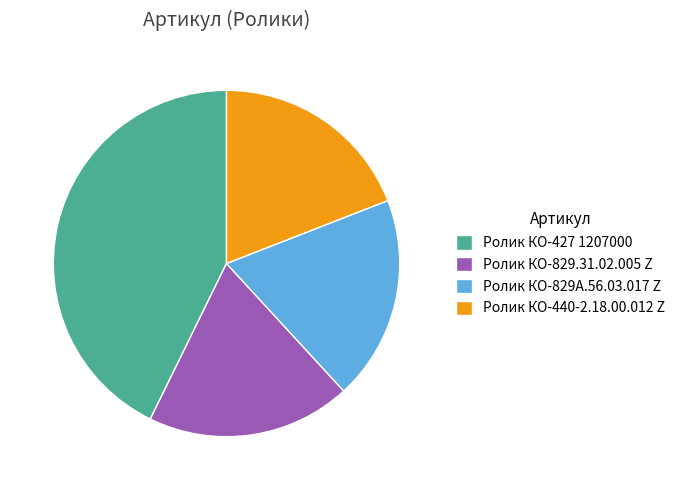

Between Ролик КО-427 1207000 and Ролик КО-829А.56.03.017 Z, which is larger?

Ролик КО-427 1207000